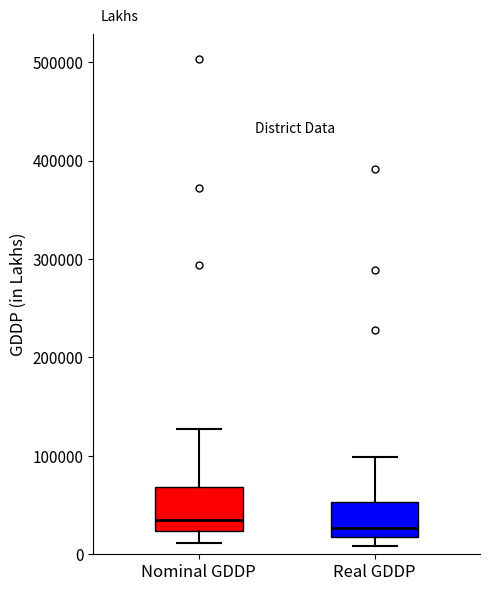

Reading left to right, read every box against the y-axis: the position of its median line, the range the box covers, and the ends of its whiskers. The values are not printed on the chart, so give them approximately, as read against the axis.

Nominal GDDP: median 40000, box 20000 to 70000, whiskers 10000 to 130000
Real GDDP: median 30000, box 20000 to 50000, whiskers 10000 to 100000